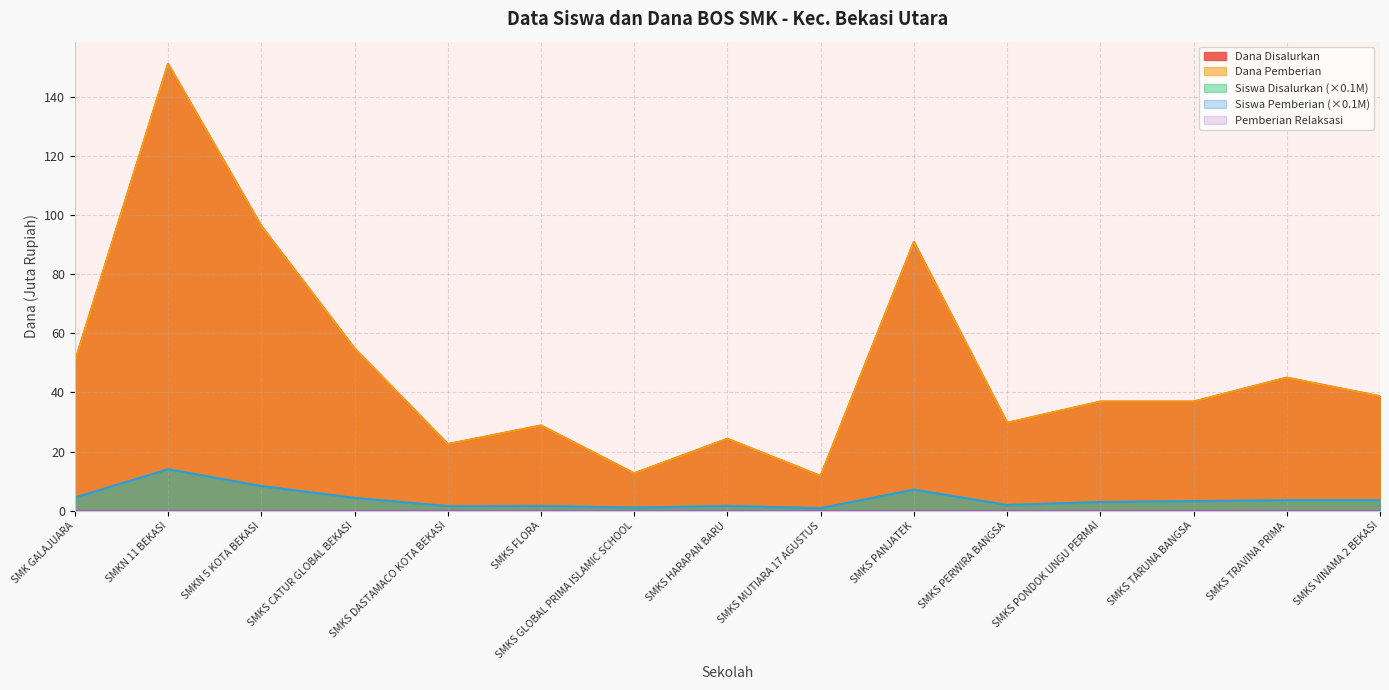

What is the difference between the highest and lowest values at SMK GALAJUARA?

46.0